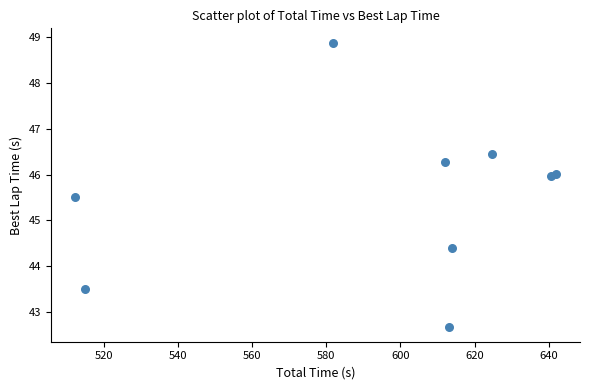

What Y value in the scatter plot is closest to 45?

45.5